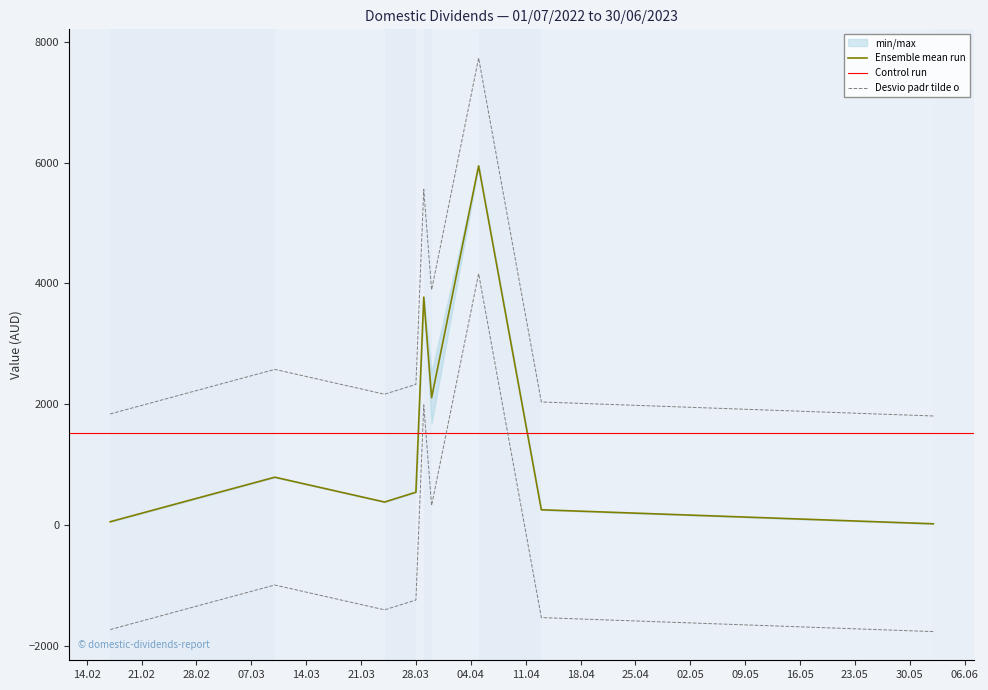

The chart shows a value of 50.4 at 2023-02-17. True or false?

True